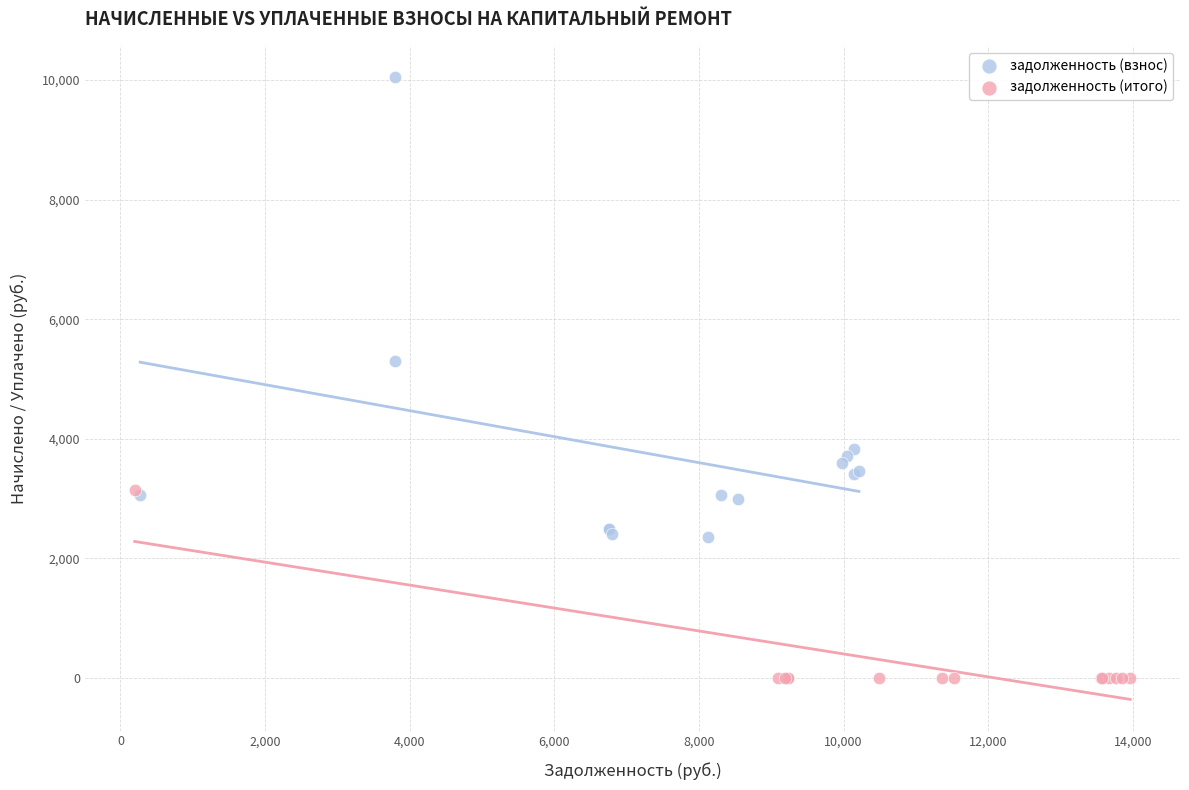

Which series contains the highest Y value?

задолженность (взнос)